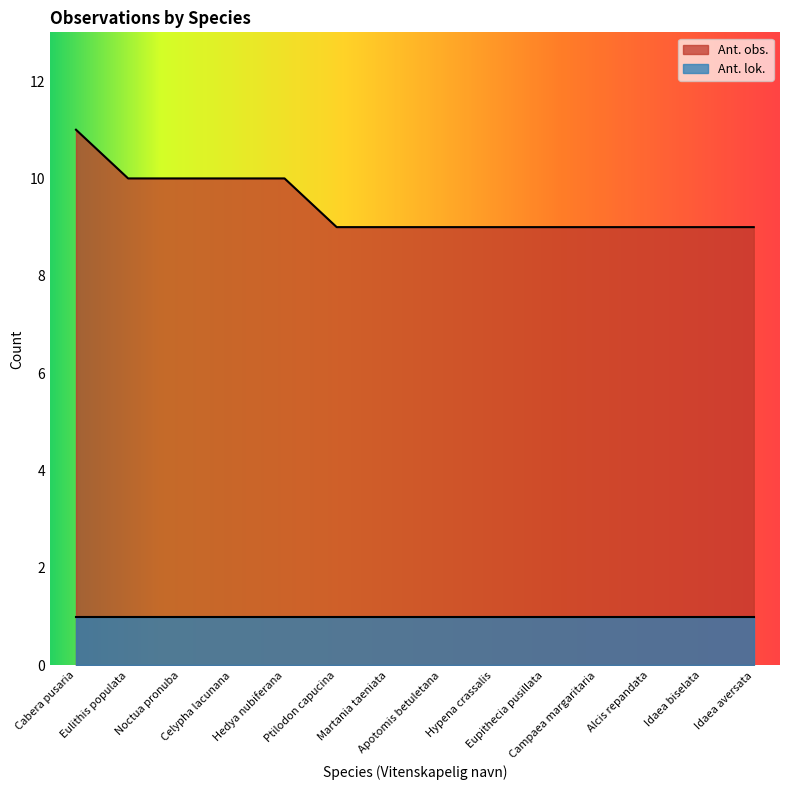

True or false: the data shows 15 at Hedya nubiferana.

False